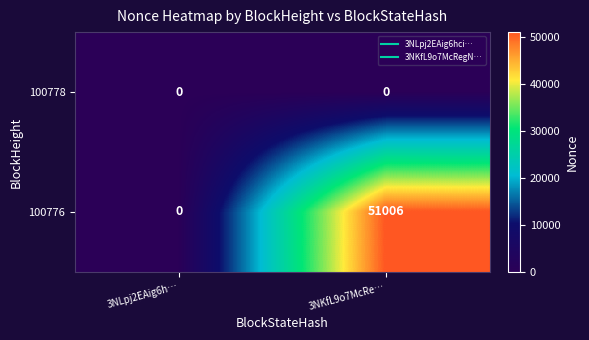

Rank the series by their maximum value, from lowest to highest.

100778, 100776